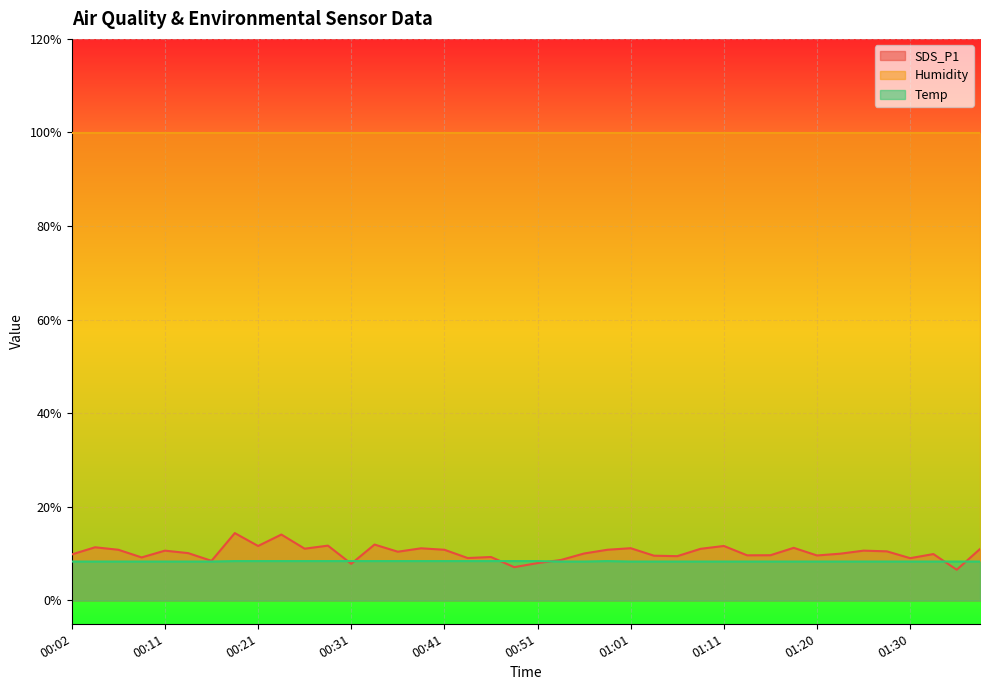

Which series has the largest total across all categories?

Humidity